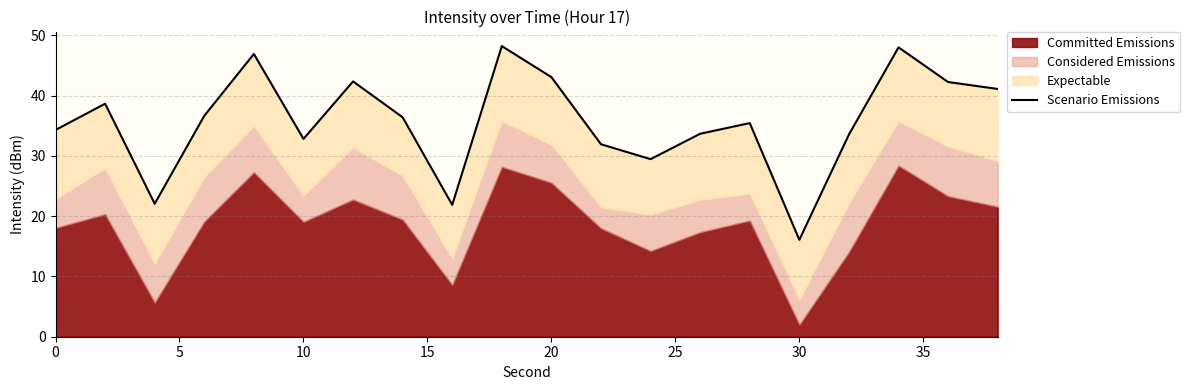

Reading right to left, list all the values displayed in this chart.

41.1	42.3	48.0	33.6	16.1	35.4	33.7	29.5	31.9	43.1	48.2	21.9	36.4	42.4	32.8	46.9	36.7	22.1	38.7	34.3